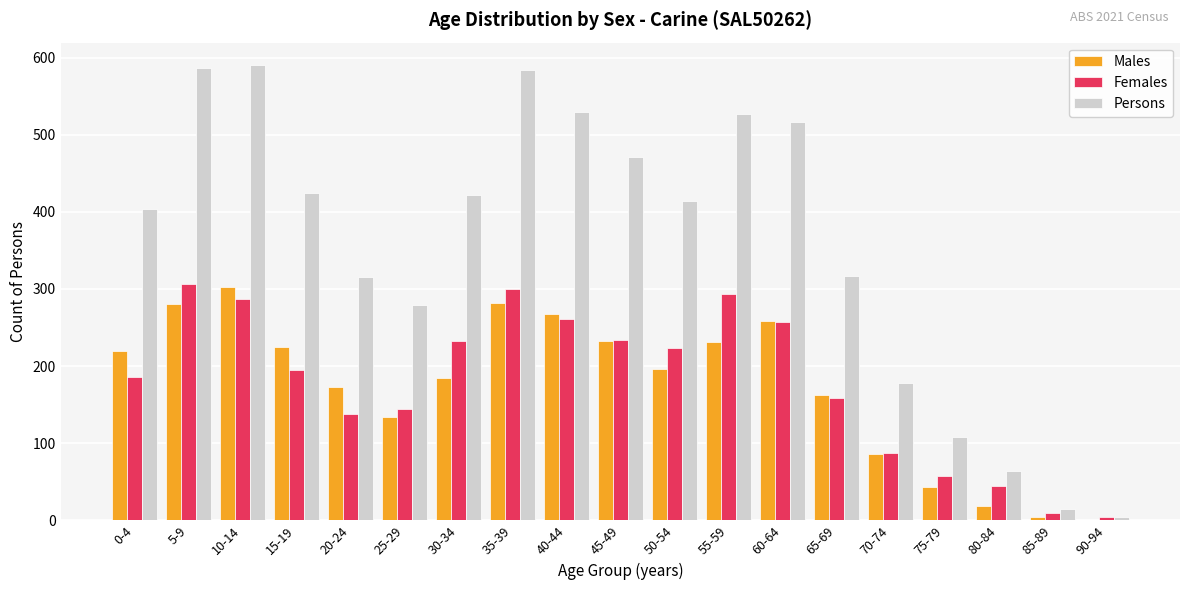

How many groups of bars are there?

19